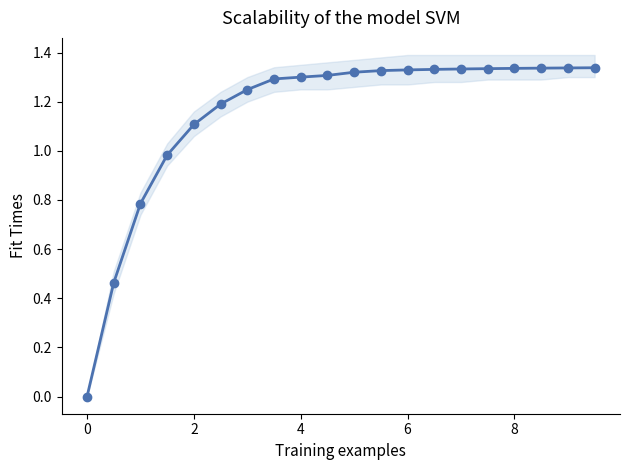

What is the value of the 18th point from the left?

1.3